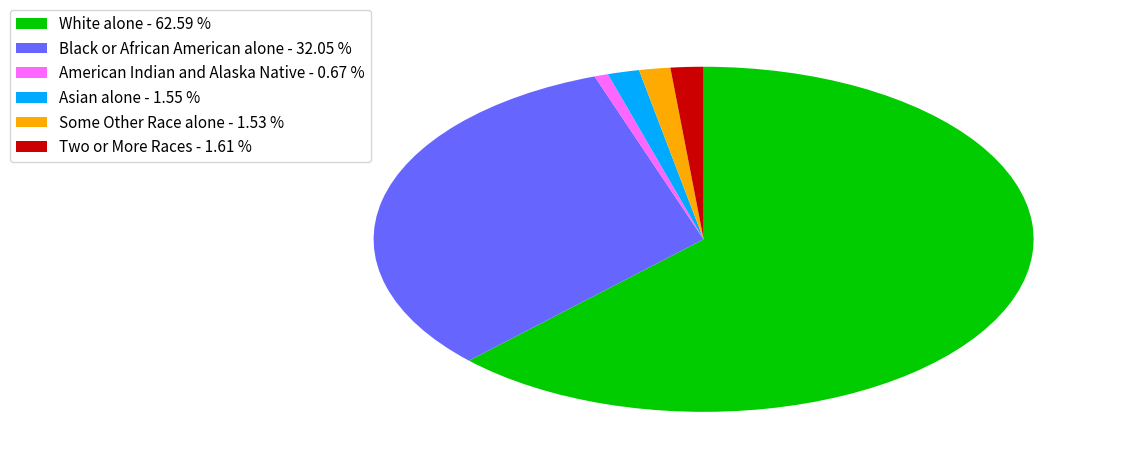

Does Two or More Races - 1.61 % represent more than half of the total?

No